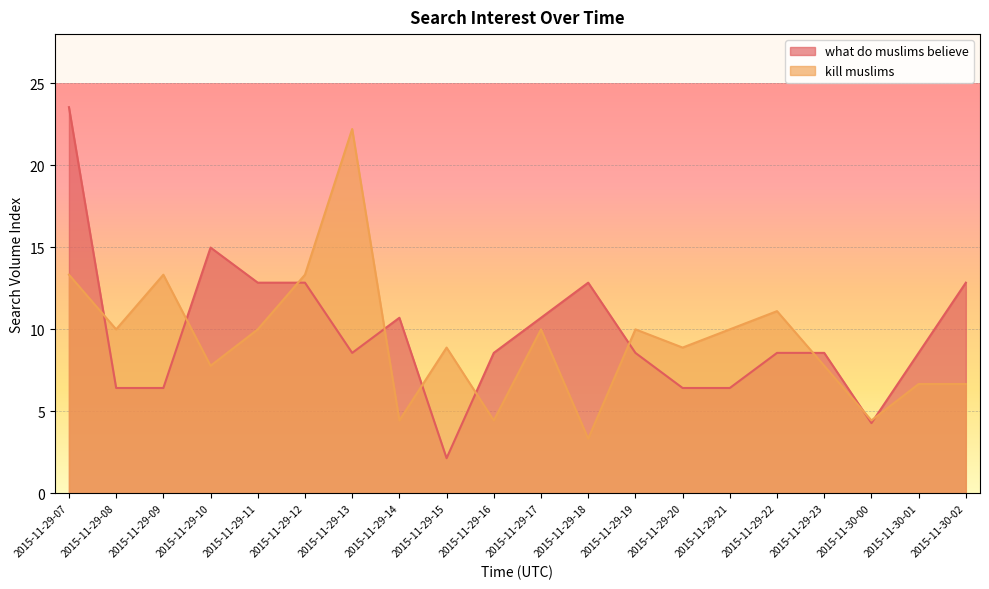

Rank the categories by kill muslims value from highest to lowest.

2015-11-29-13, 2015-11-29-07, 2015-11-29-09, 2015-11-29-12, 2015-11-29-22, 2015-11-29-08, 2015-11-29-11, 2015-11-29-17, 2015-11-29-19, 2015-11-29-21, 2015-11-29-15, 2015-11-29-20, 2015-11-29-10, 2015-11-29-23, 2015-11-30-01, 2015-11-30-02, 2015-11-29-14, 2015-11-29-16, 2015-11-30-00, 2015-11-29-18